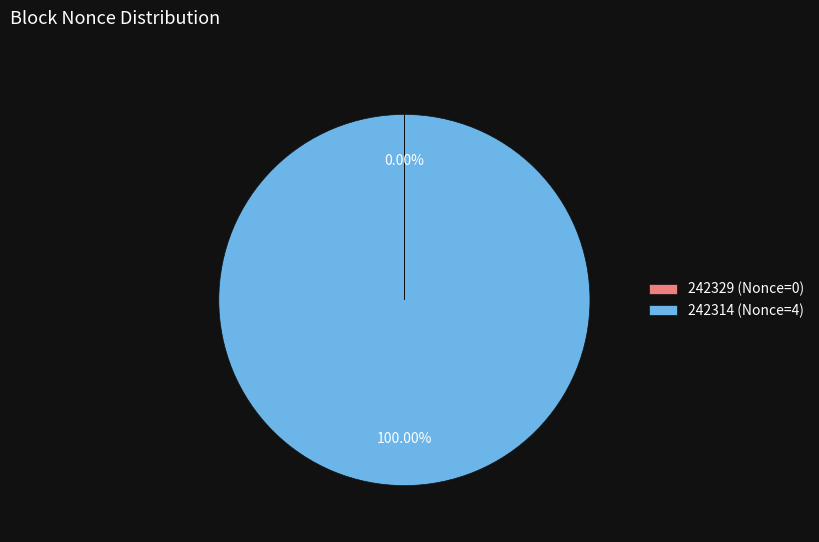

Is there a majority slice in this chart?

Yes